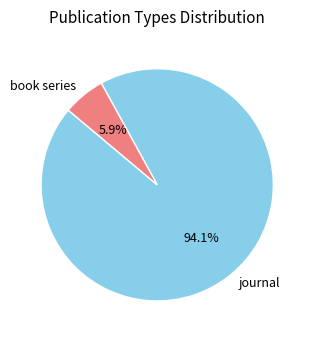

To the nearest percent, what portion does journal represent?

94%